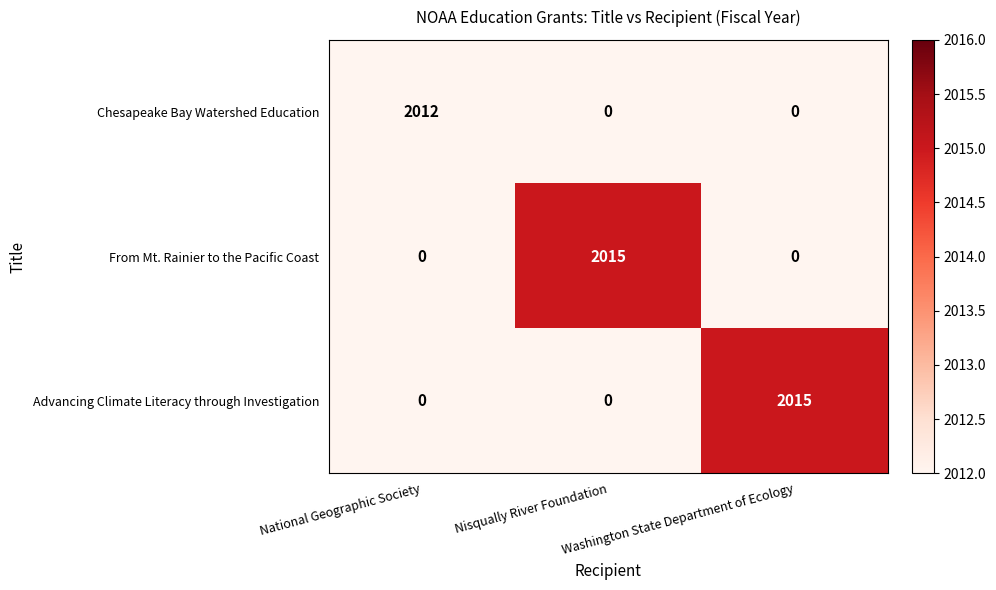

What is the sum of all Chesapeake Bay Watershed Education values?

2012